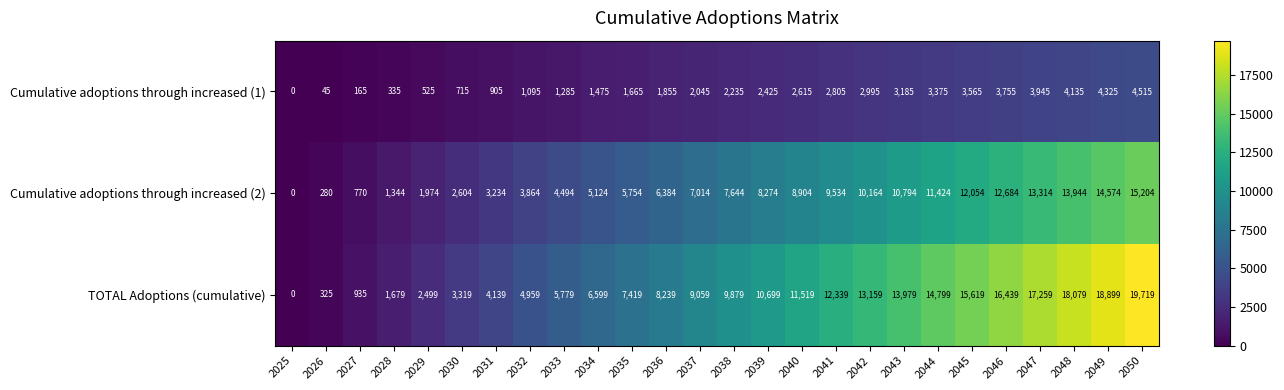

At which label does TOTAL Adoptions (cumulative) reach its minimum?

2025